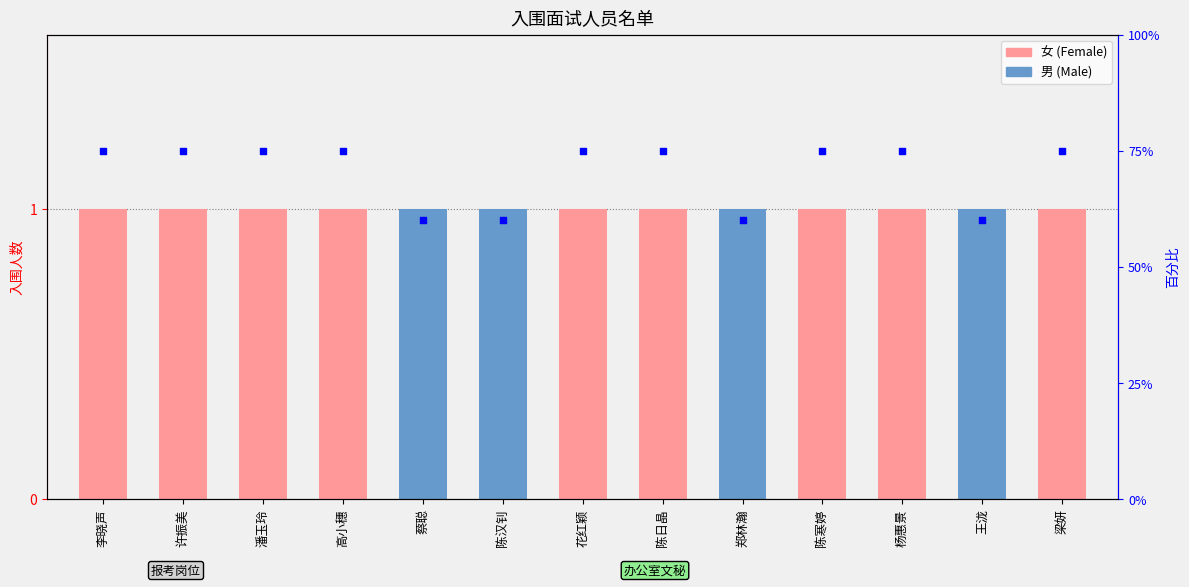

What is the ratio of the value at 潘玉玲 to the value at 郑林瀚?

1.2